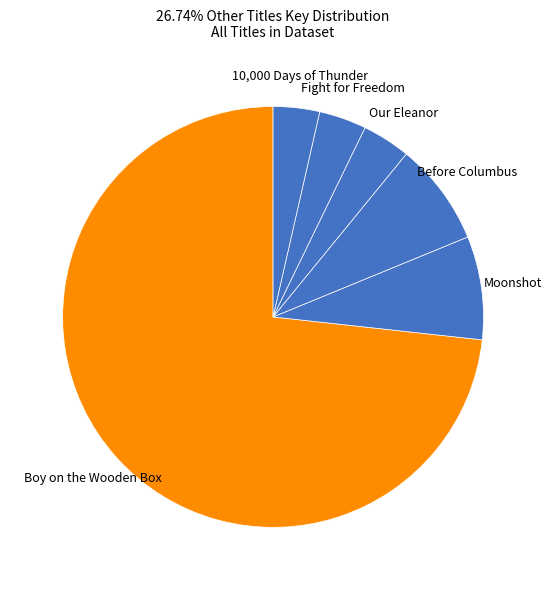

What is the ratio of the value at 10,000 Days of Thunder to the value at Fight for Freedom?

1.0